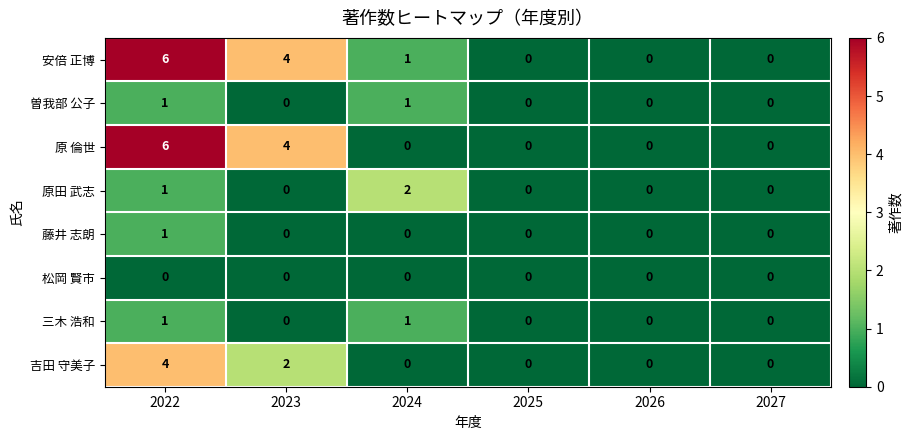

Which series has the largest total across all categories?

安倍 正博